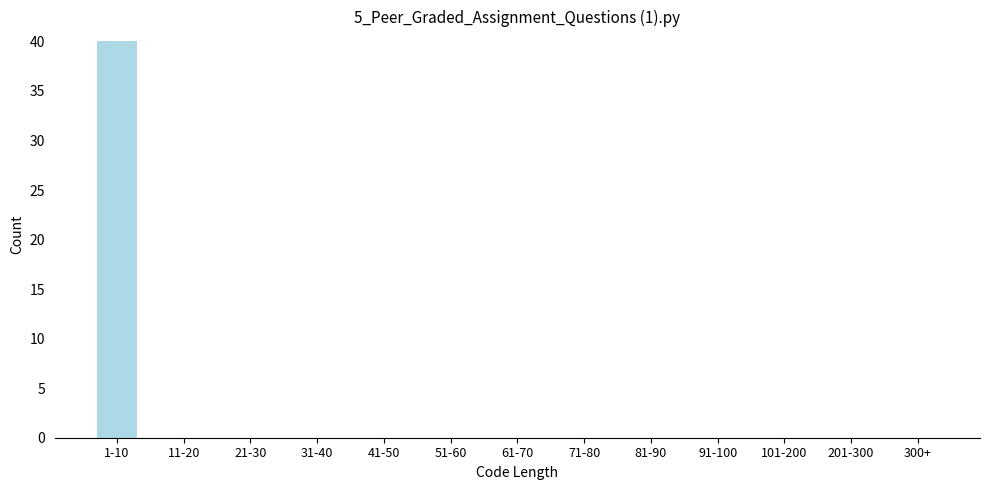

Reading left to right, what are all the values shown in this chart?

1-10=40	11-20=0	21-30=0	31-40=0	41-50=0	51-60=0	61-70=0	71-80=0	81-90=0	91-100=0	101-200=0	201-300=0	300+=0